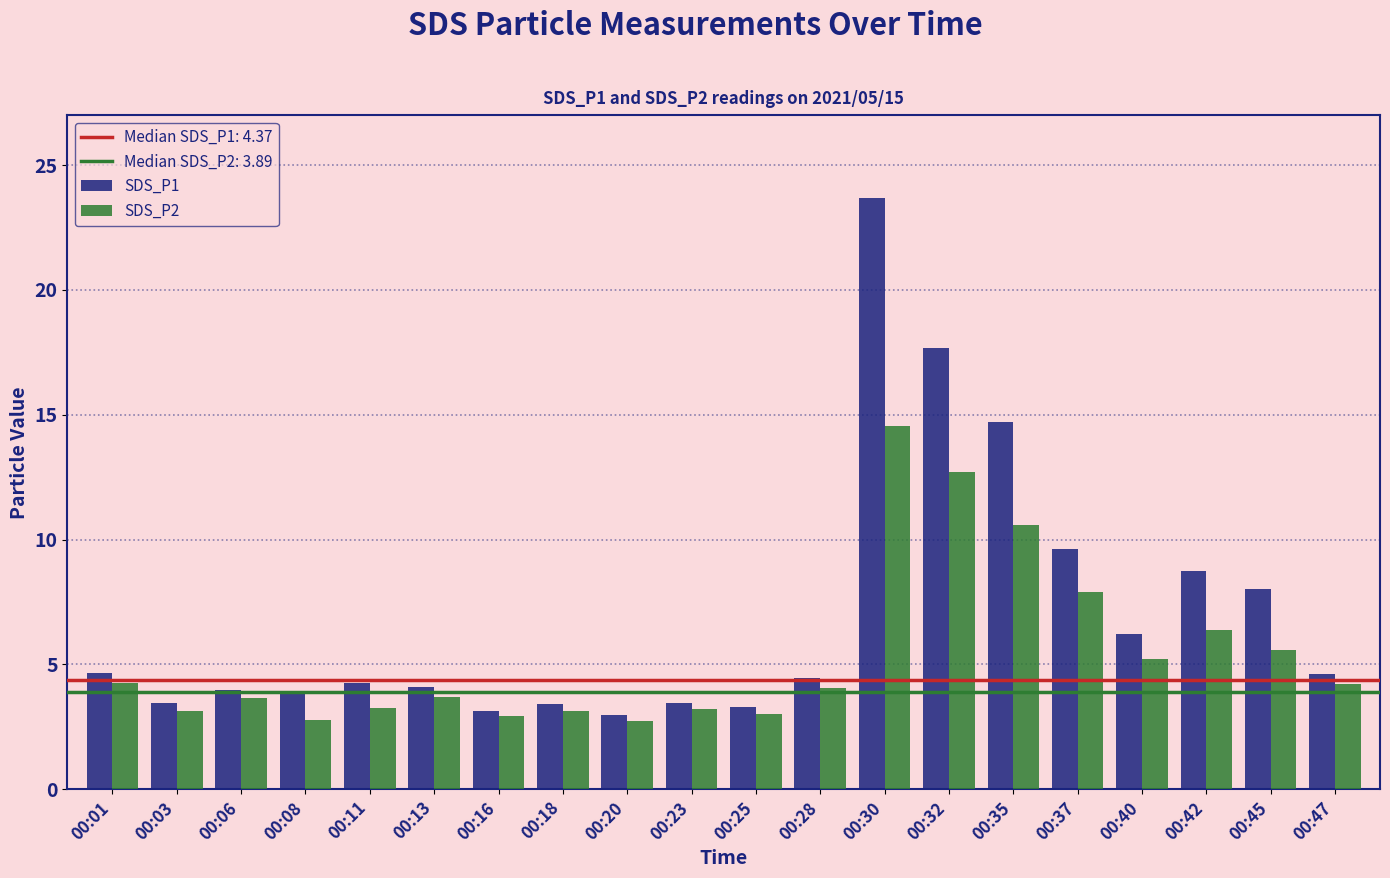

True or false: SDS_P1 has a value of 1.9 at 00:47.

False